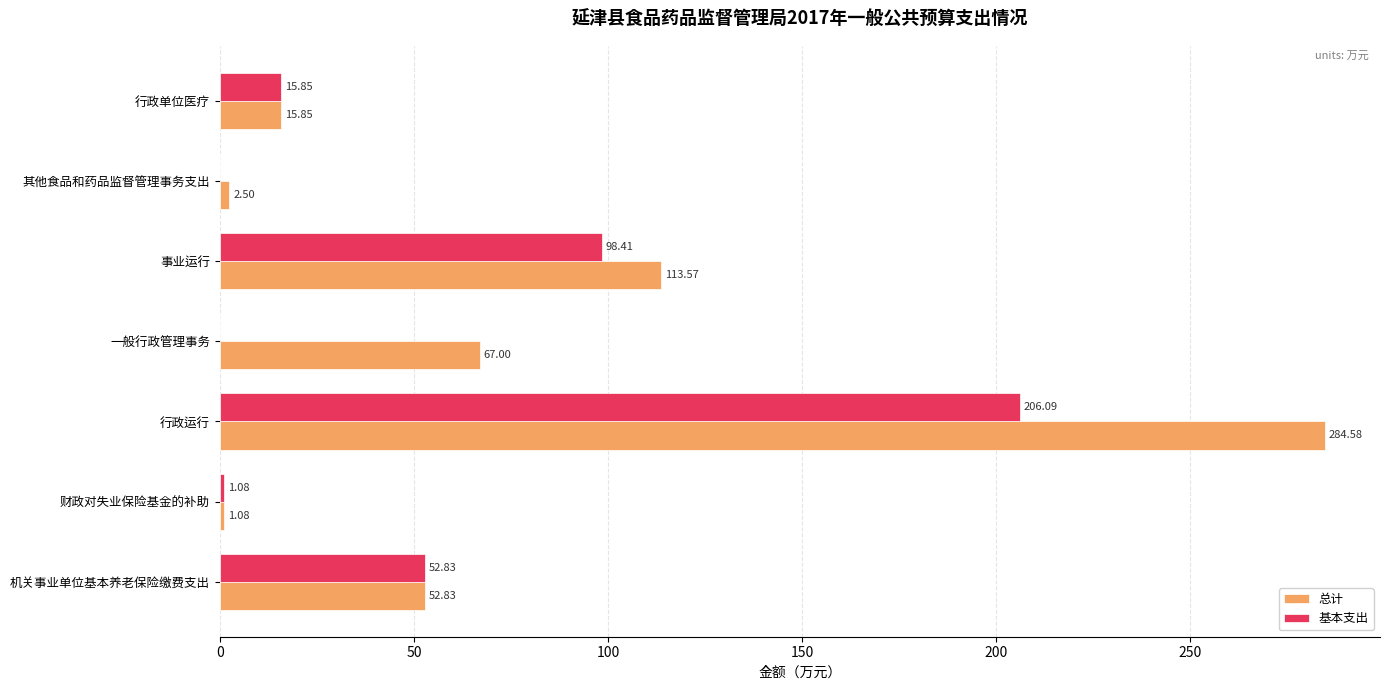

Is the value of 总计 at 财政对失业保险基金的补助 greater than the value of 基本支出 at 行政单位医疗?

No